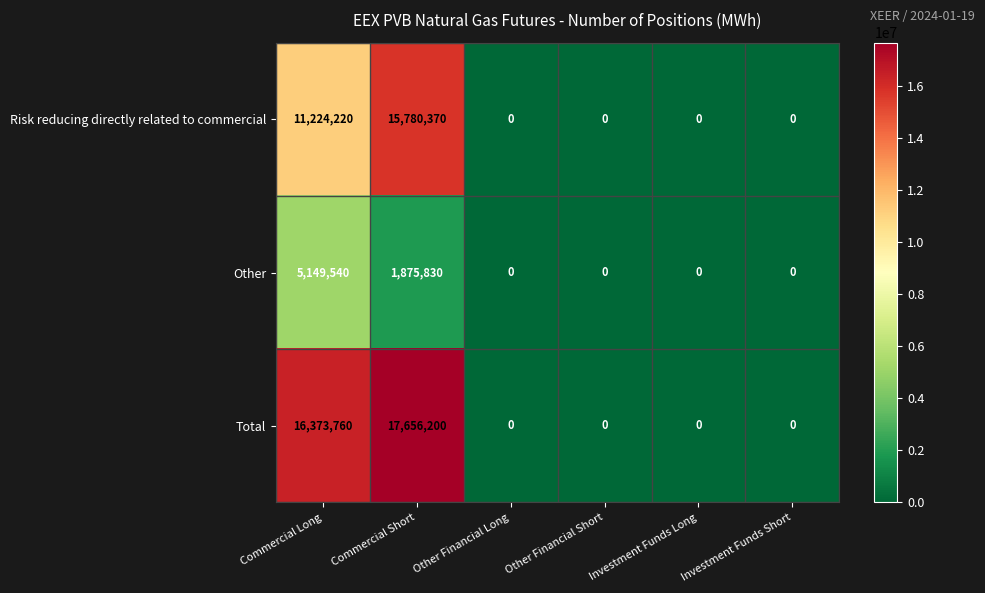

What is the highest value of the Risk reducing directly related to commercial series?

15780370